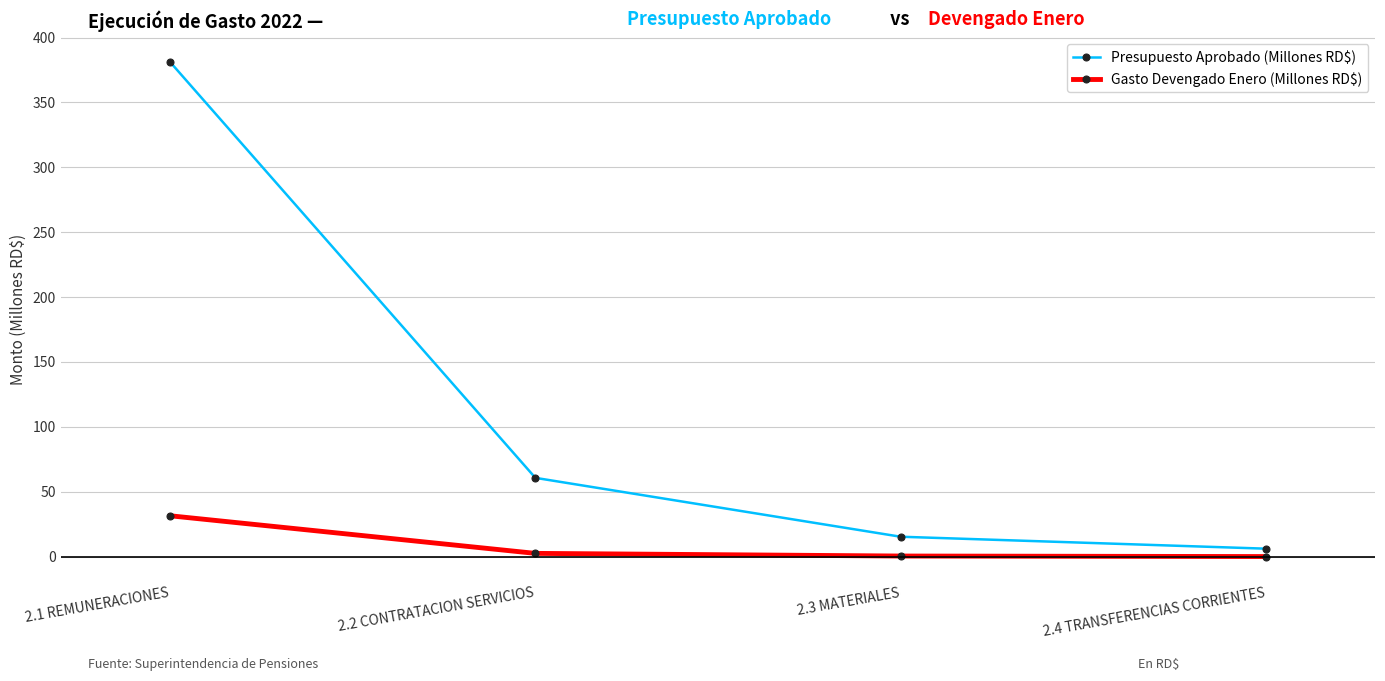

Rank the categories by Presupuesto Aprobado (Millones RD$) value from lowest to highest.

2.4 TRANSFERENCIAS CORRIENTES, 2.3 MATERIALES, 2.2 CONTRATACION SERVICIOS, 2.1 REMUNERACIONES